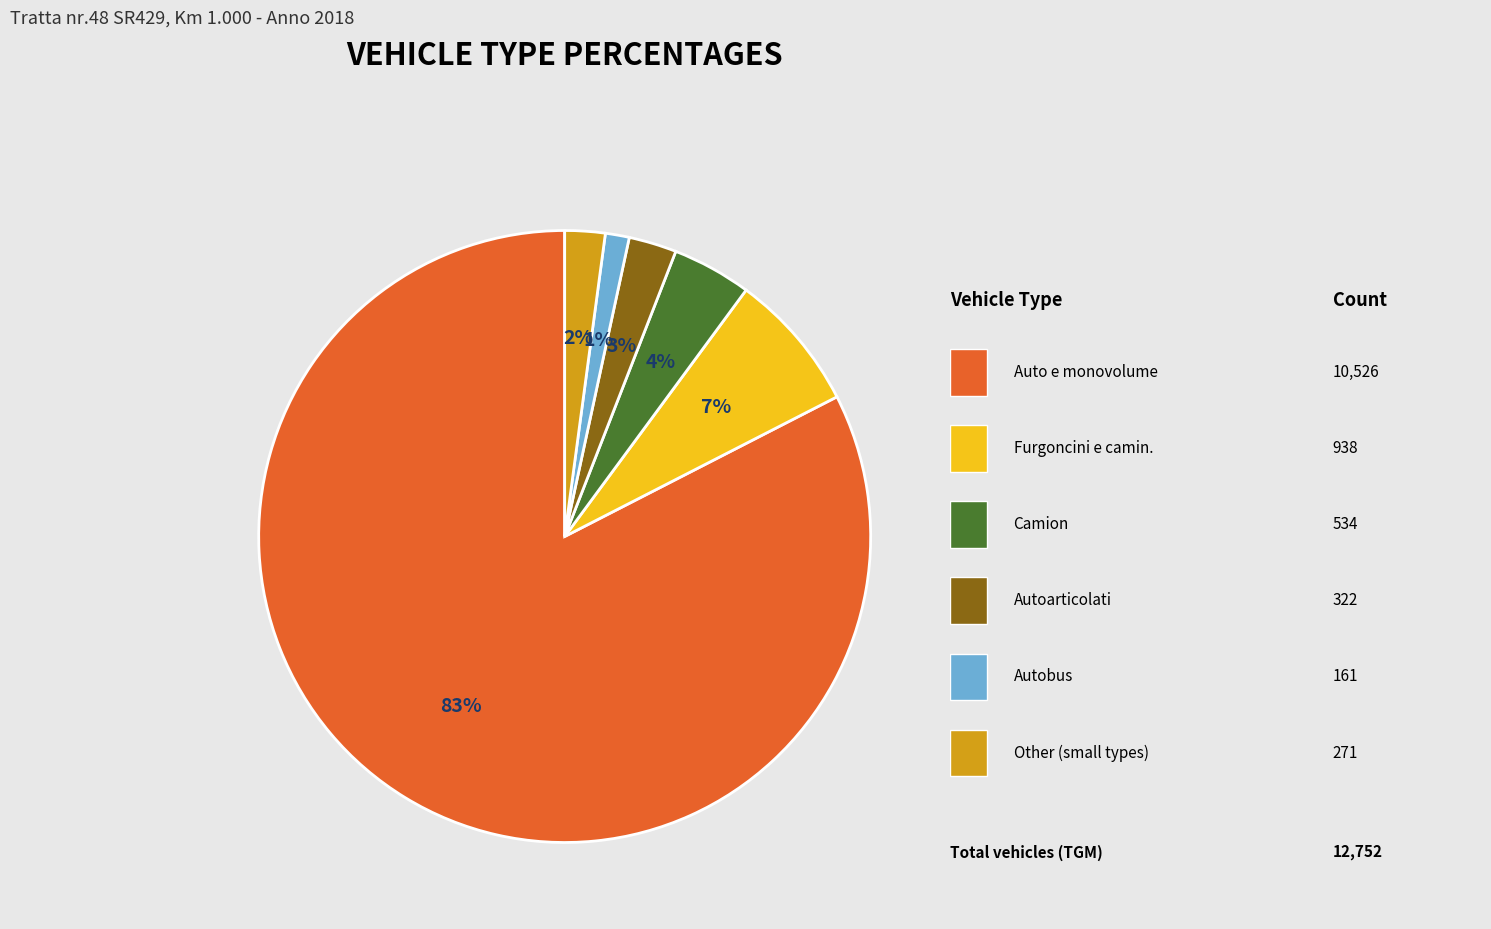

To the nearest percent, what is the average slice percentage?

17%